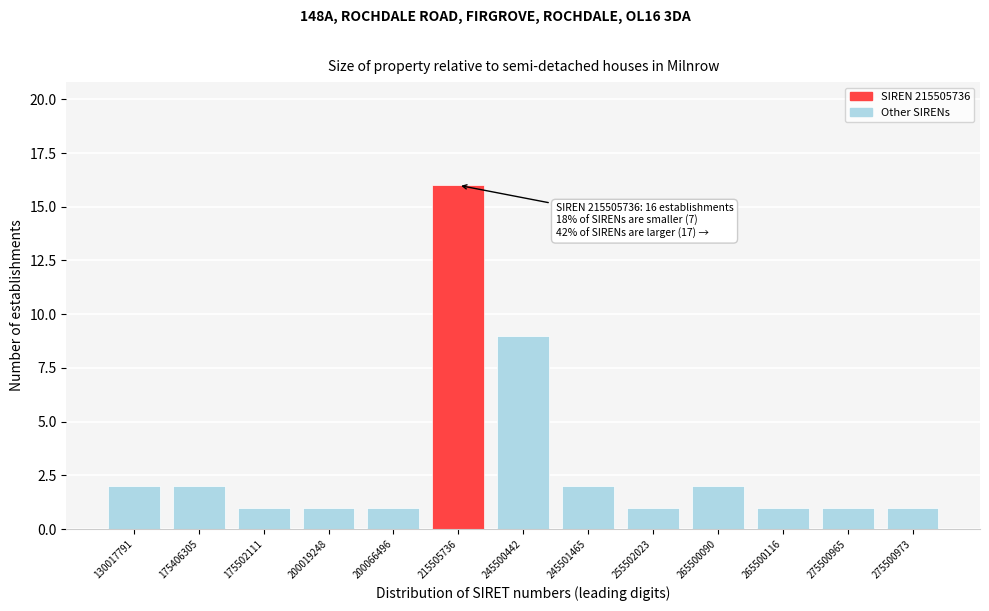

Reading left to right, list all the values displayed in this chart.

2	2	1	1	1	16	9	2	1	2	1	1	1